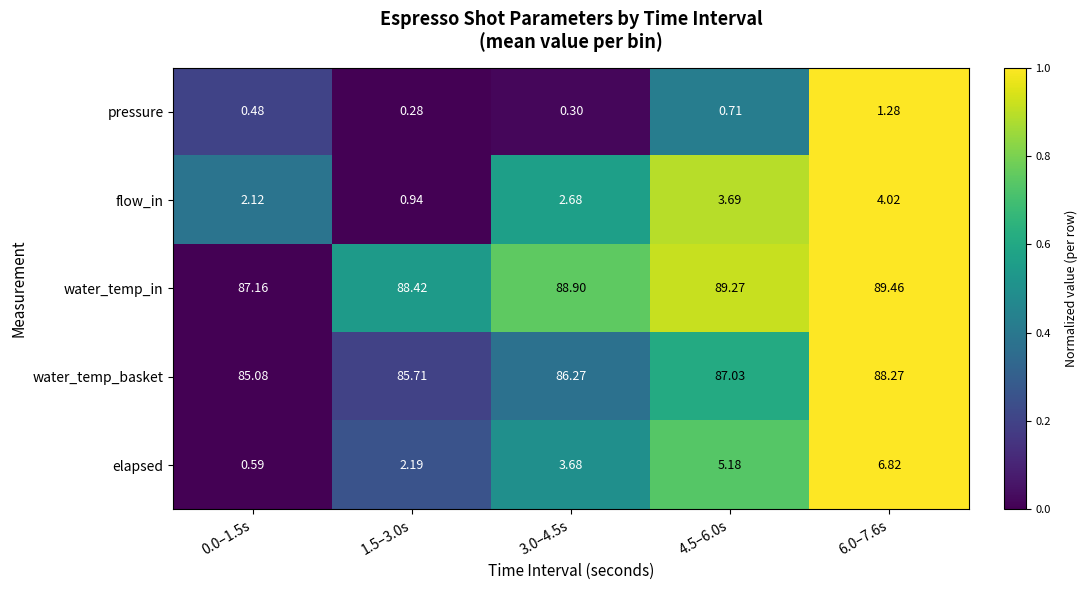

At 1.5–3.0s, list the series in order from smallest to largest.

pressure, flow_in, elapsed, water_temp_basket, water_temp_in